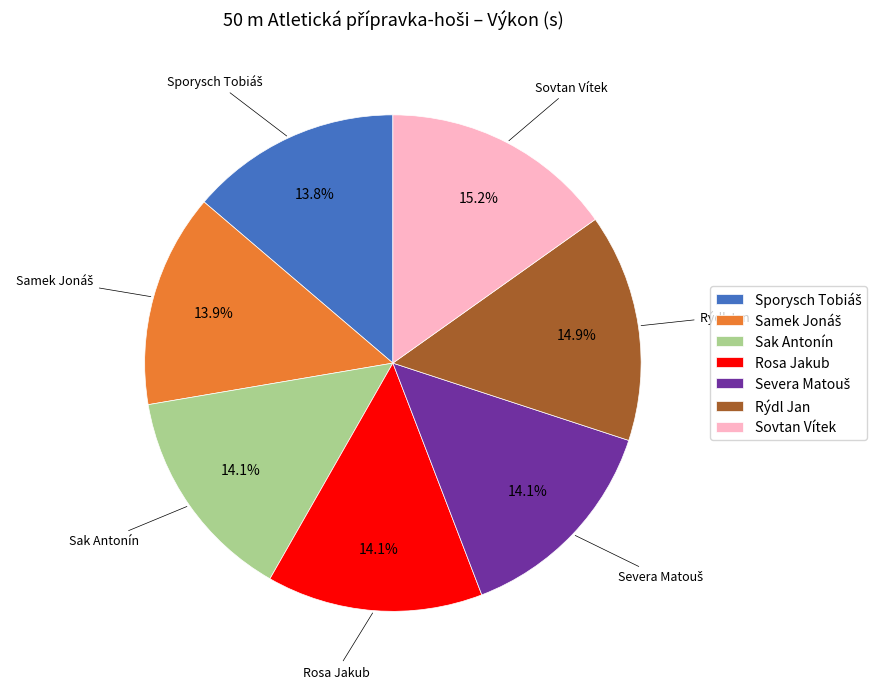

Is there any slice that represents more than half of the pie?

No